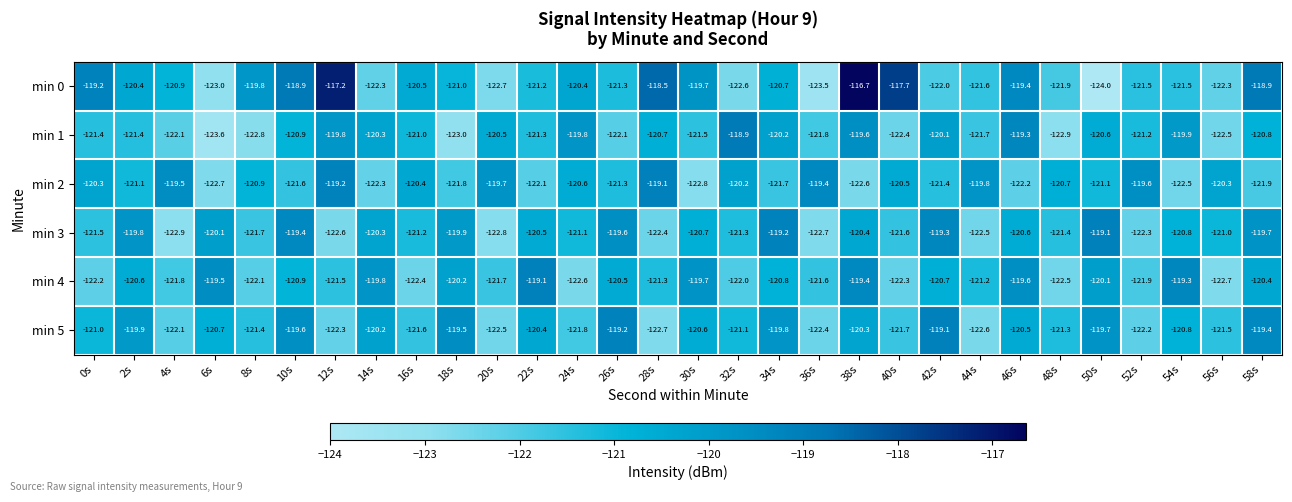

At 52s, list the series in order from largest to smallest.

min 2, min 1, min 0, min 4, min 5, min 3